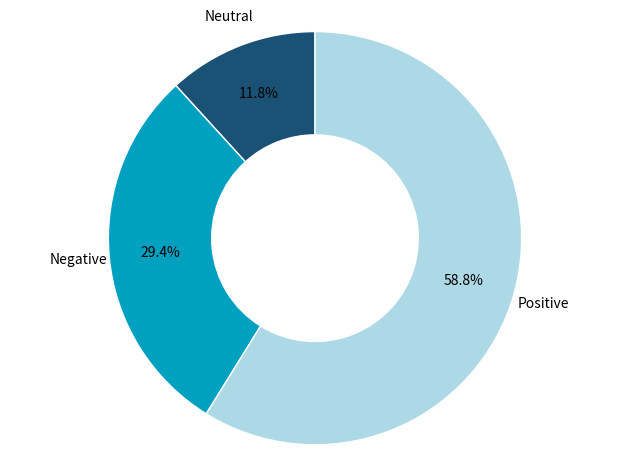

Does any single category account for the majority?

Yes